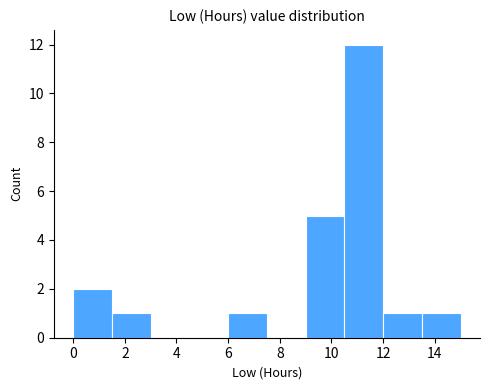

Reading left to right, transcribe this chart: for each bar, give the range it covers on the x-axis and its height. Neither the bar edges nor the heights are printed on the chart, so give them approximately, as read against the axes.

0.0 to 1.5: 2
1.5 to 3.0: 1
3.0 to 4.5: 0
4.5 to 6.0: 0
6.0 to 7.5: 1
7.5 to 9.0: 0
9.0 to 10.5: 5
10.5 to 12.0: 12
12.0 to 13.5: 1
13.5 to 15.0: 1